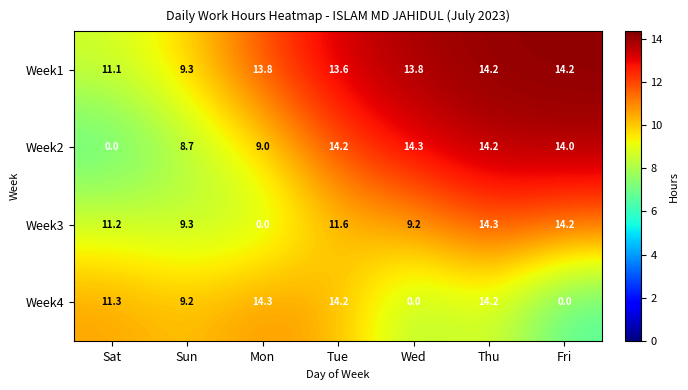

The value of Week4 at Fri is -4.4. True or false?

False